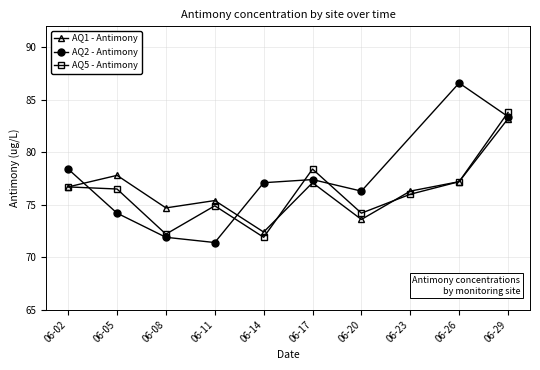

Which category has the highest value in the AQ5 - Antimony series?

06-29